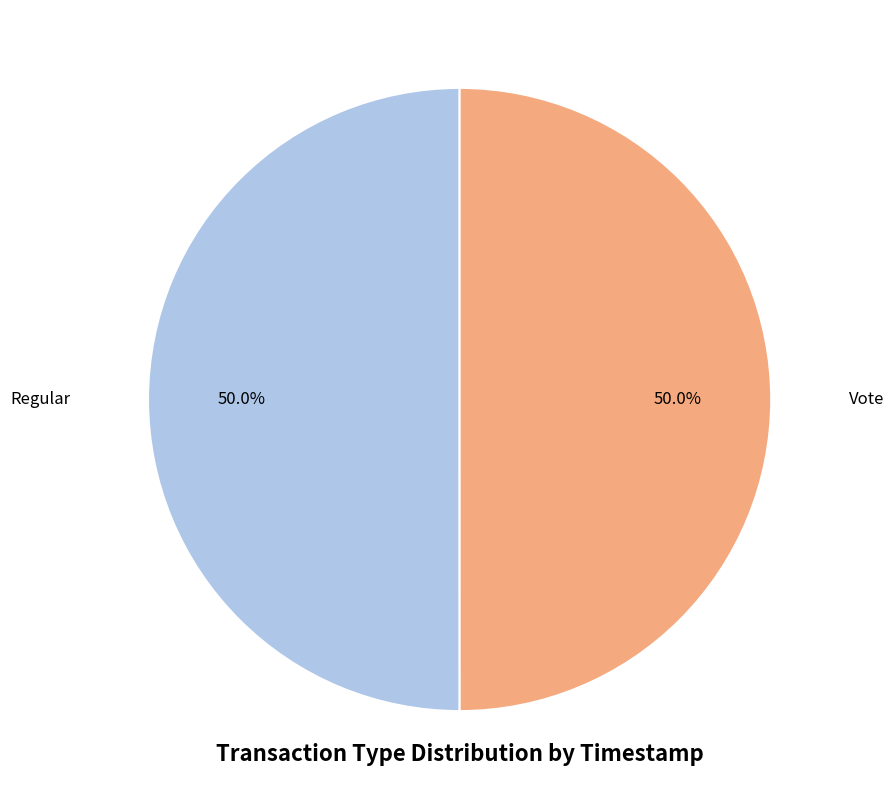

Combined, what portion of the pie is Regular and Vote?

100.0%